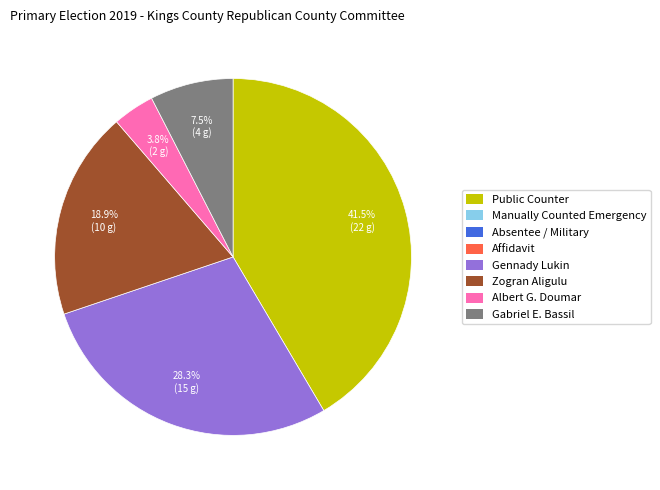

How many segments does this pie chart have?

5